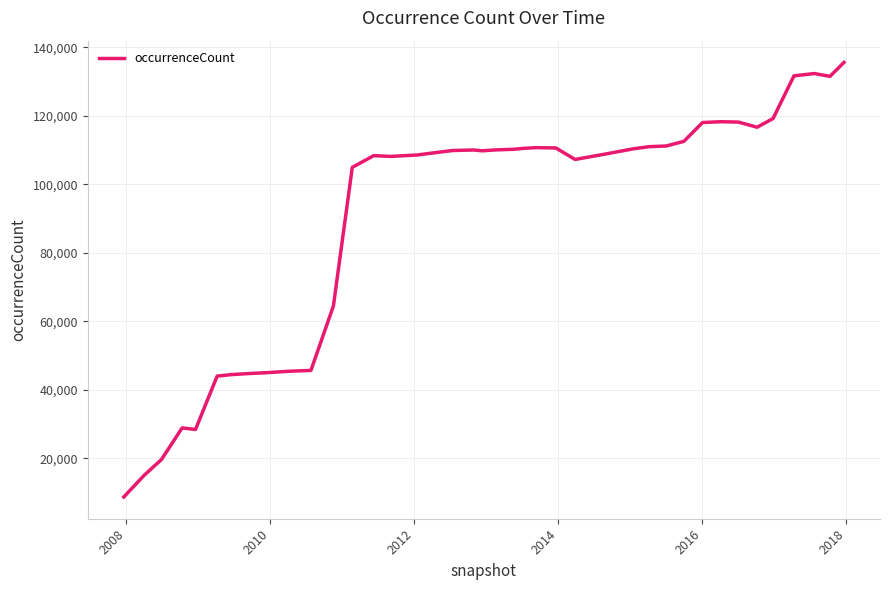

What is the difference between the maximum and minimum values?

126957